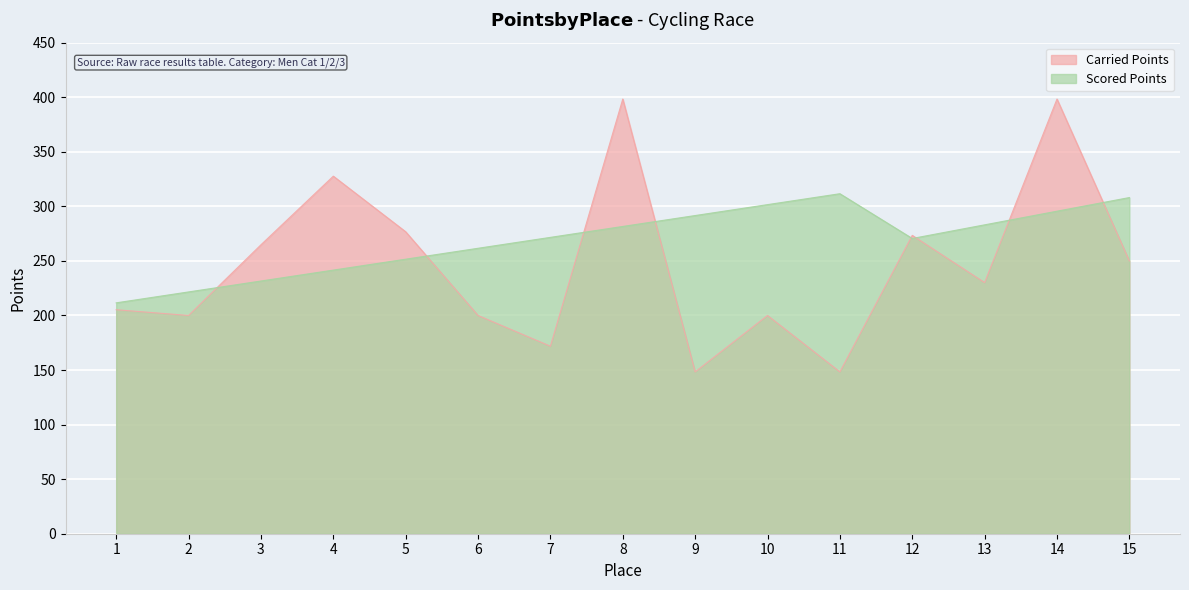

At how many categories does at least one series exceed 366?

2